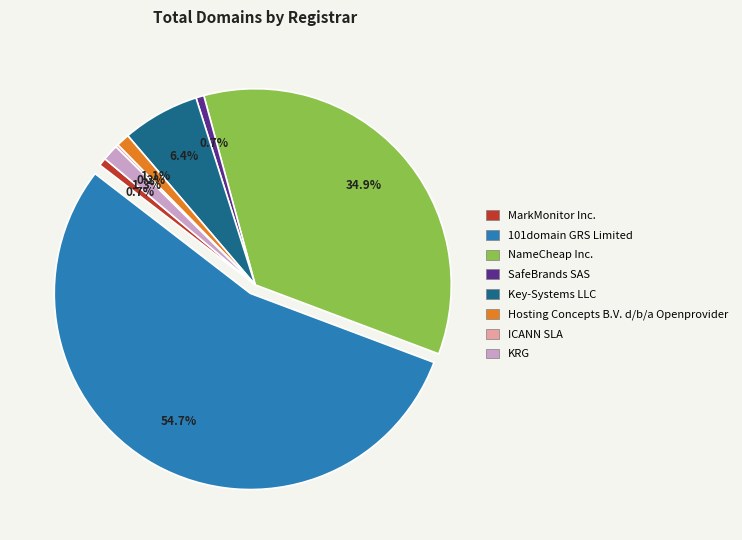

Is it true that NameCheap Inc. is 35% of the pie?

True